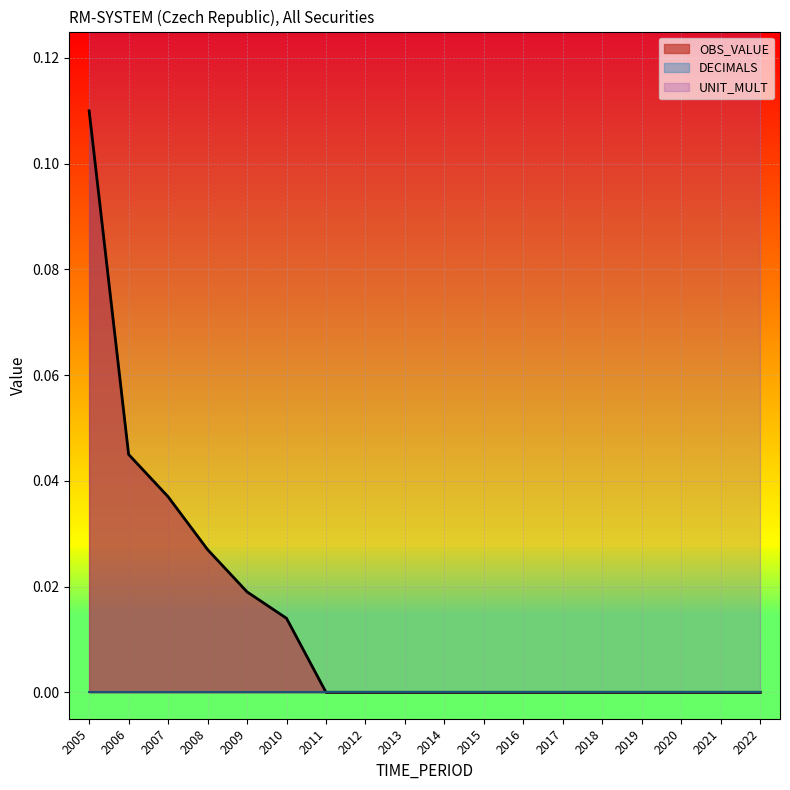

Rank the series at 2022 from highest to lowest value.

UNIT_MULT, OBS_VALUE, DECIMALS